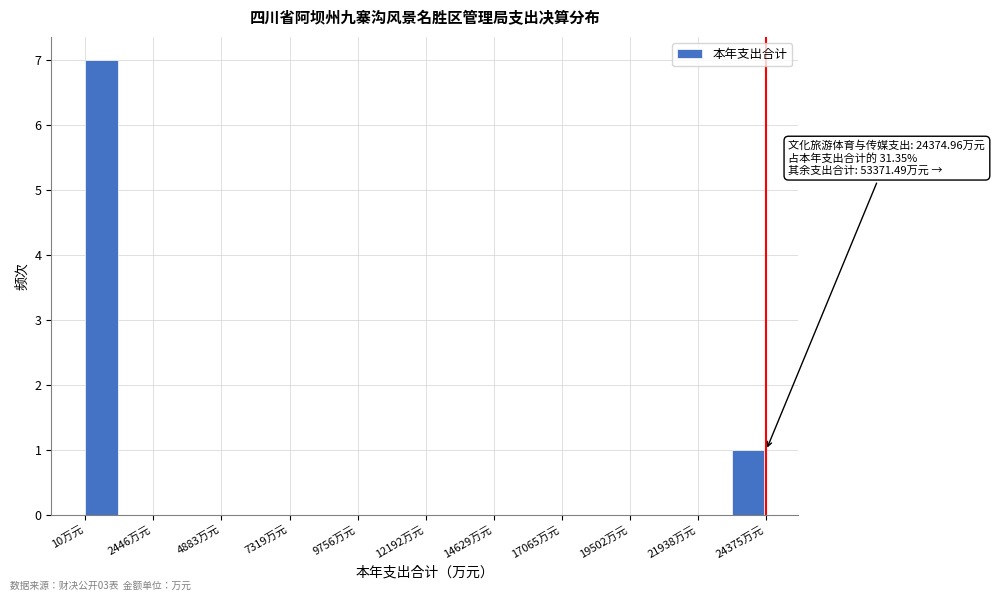

Read against the x-axis, roughly where is the centre of the tallest bar?

500